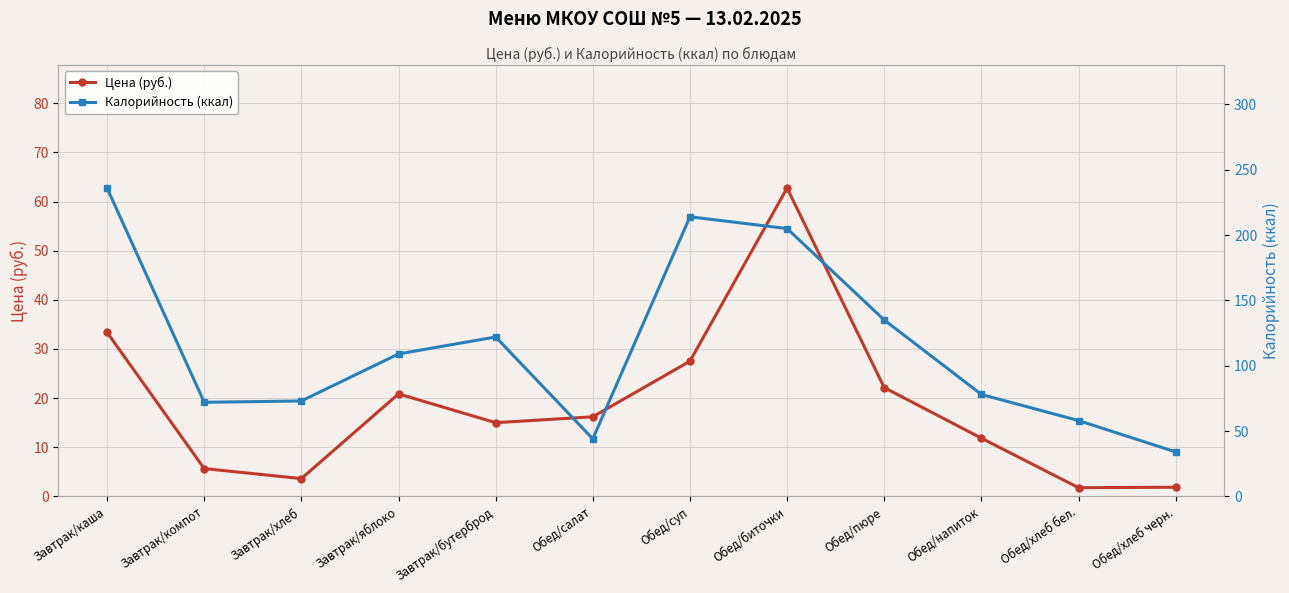

True or false: Цена (руб.) and Калорийность (ккал) cross at least once.

False